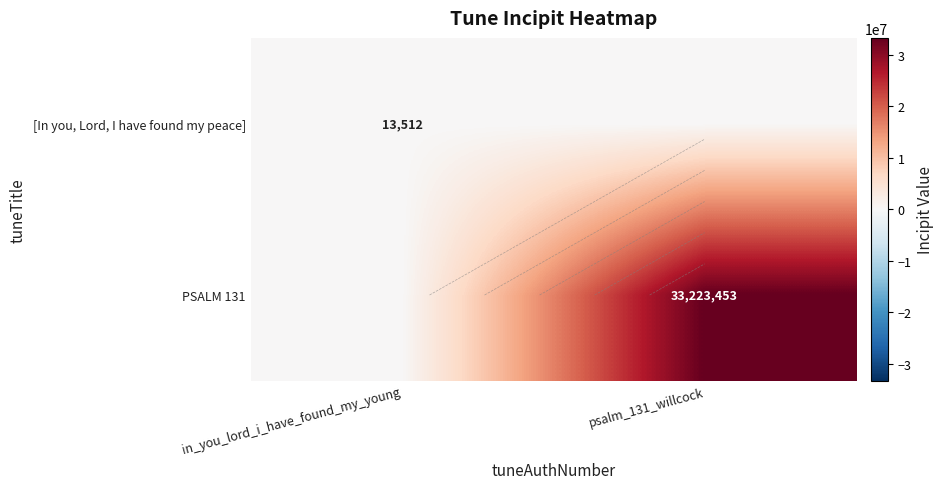

At how many categories does at least one series exceed 974800?

1